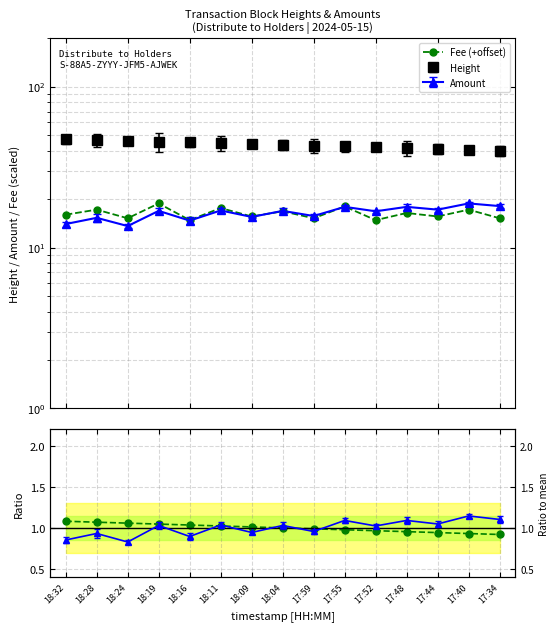

What is the approximate value of Height ratio at 18:11?

1.0